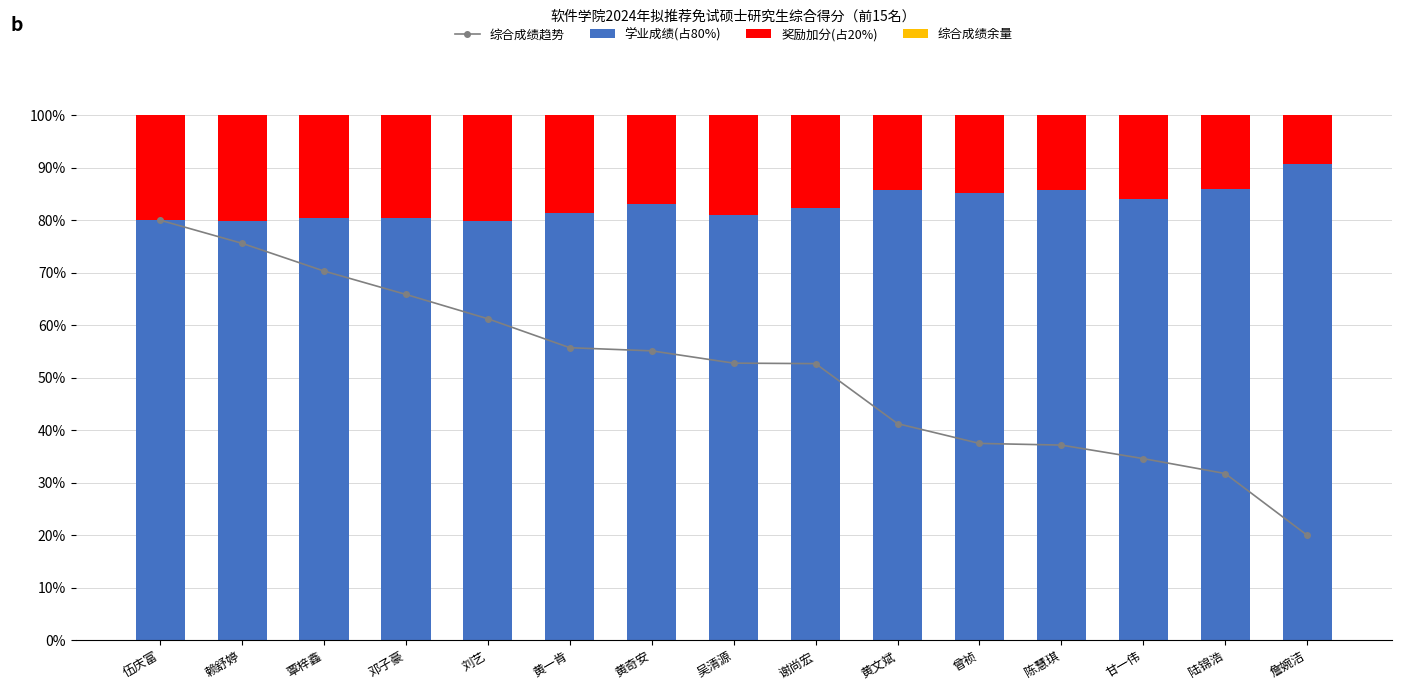

What is the average value of the 学业成绩(占80%) series?

83.0